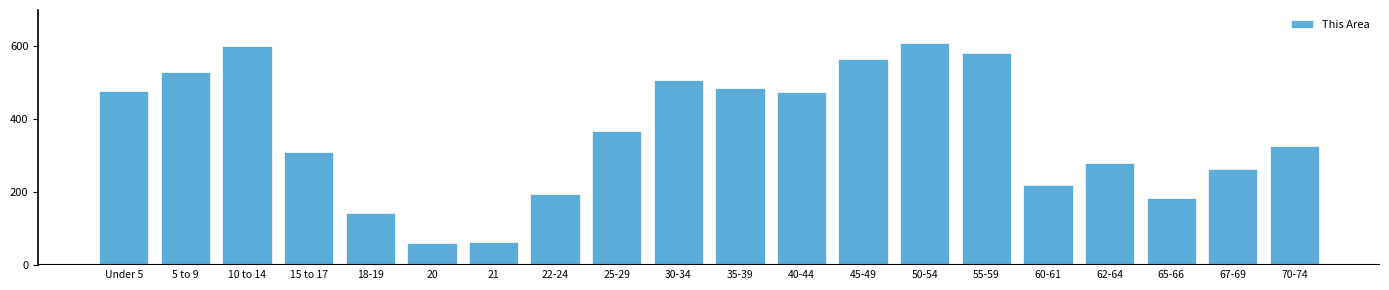

Reading left to right, extract all data points from this chart.

Under 5=479	5 to 9=529	10 to 14=602	15 to 17=311	18-19=143	20=61	21=64	22-24=195	25-29=369	30-34=508	35-39=485	40-44=476	45-49=566	50-54=610	55-59=581	60-61=220	62-64=281	65-66=183	67-69=263	70-74=328